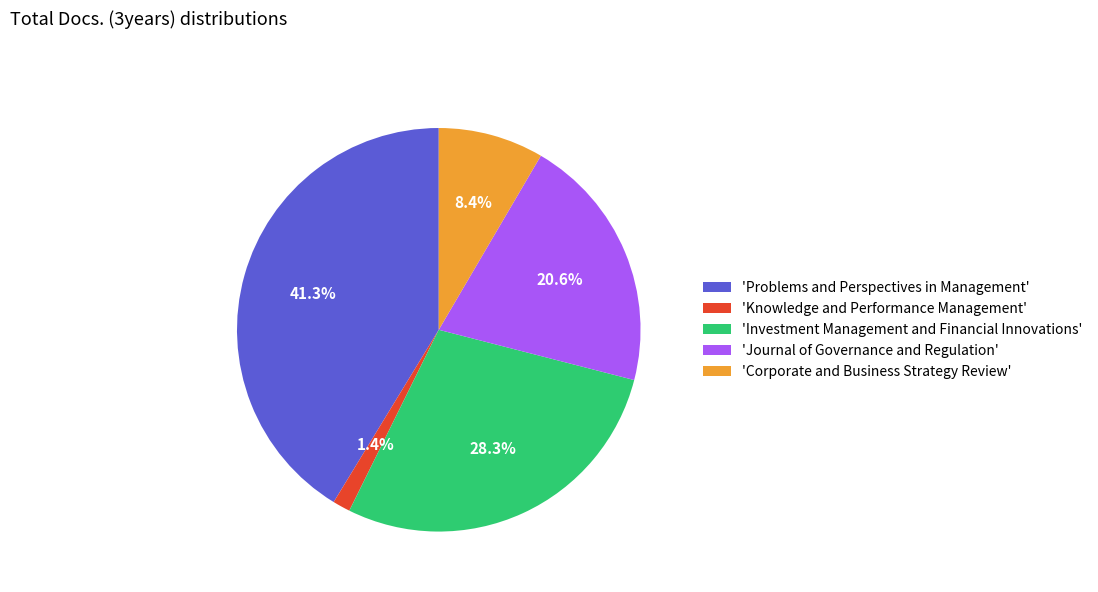

What is the ratio of the value at 'Corporate and Business Strategy Review' to the value at 'Investment Management and Financial Innovations'?

0.3